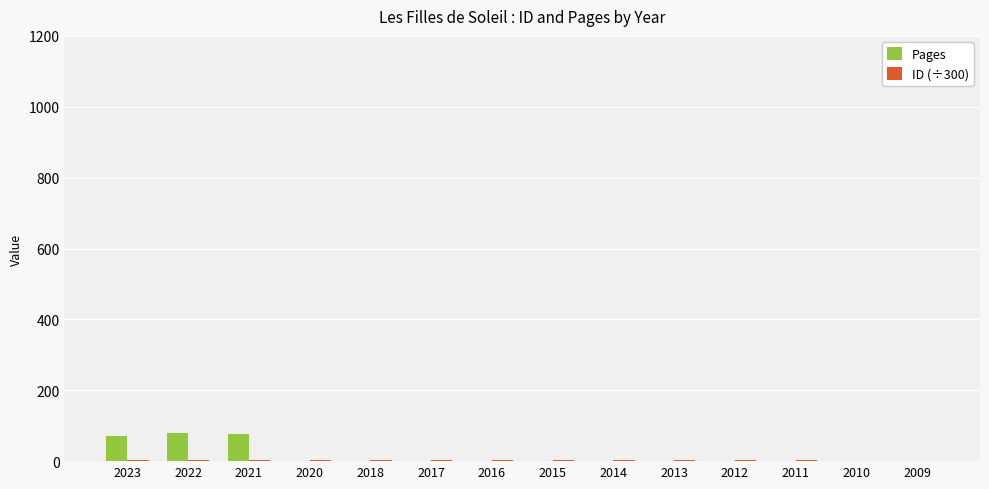

Are the bars grouped side by side (vs. stacked)?

Yes